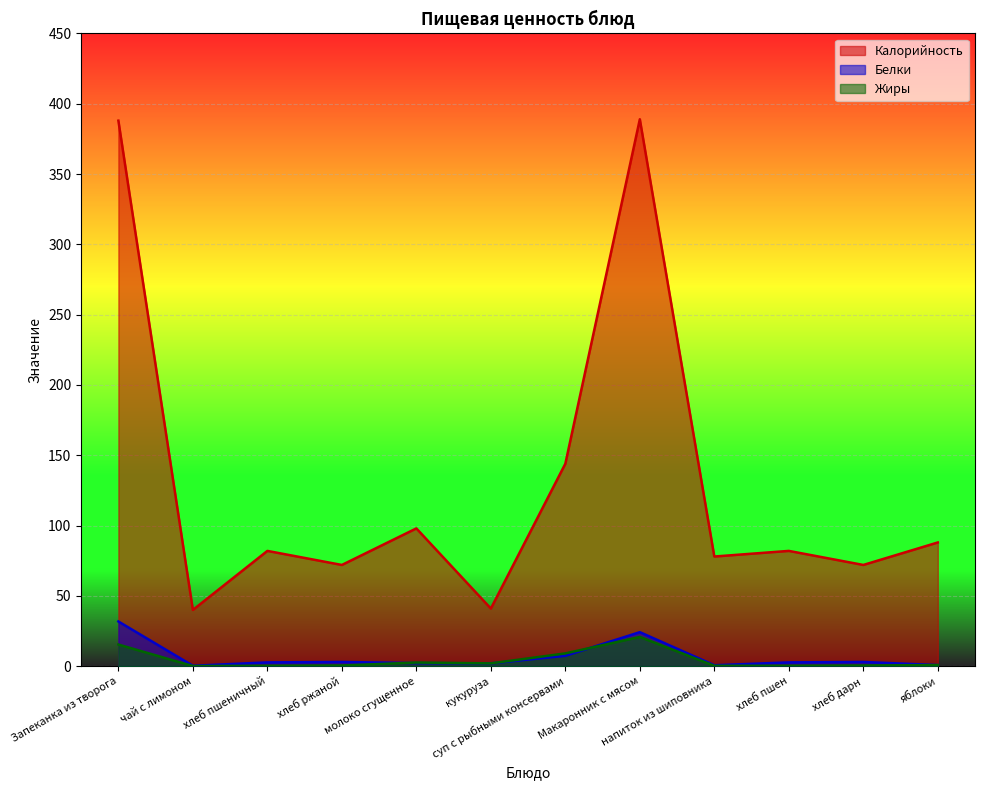

What is the difference between the second highest and minimum values in the Жиры series?

15.3